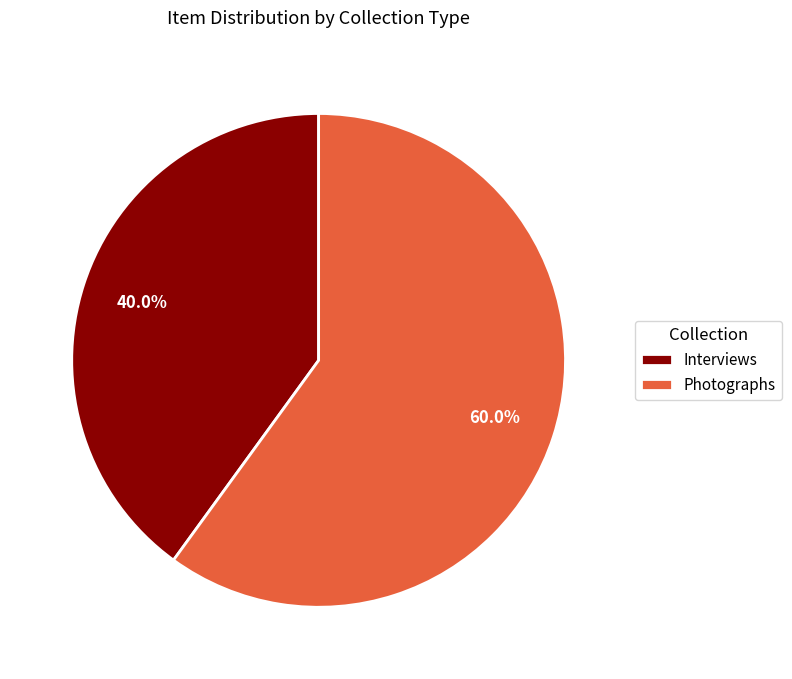

Which has a higher value, Photographs or Interviews?

Photographs